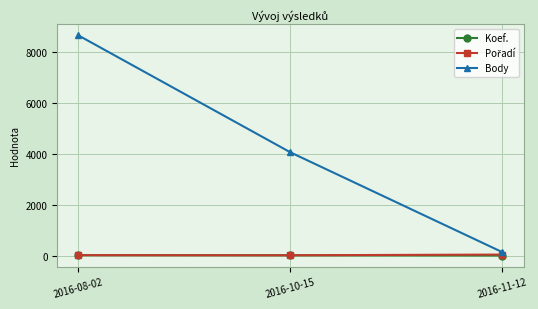

At which label is Body closest to 4396?

2016-10-15